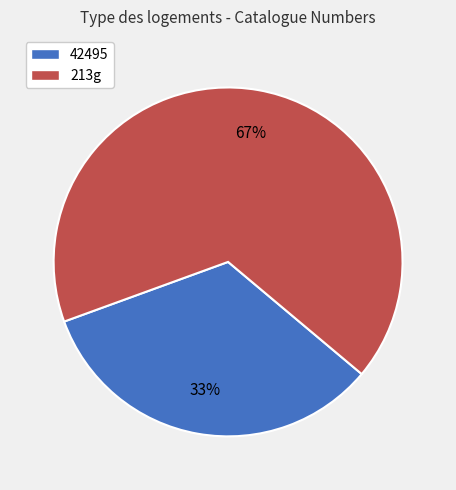

To the nearest percent, what is the average slice percentage?

50%